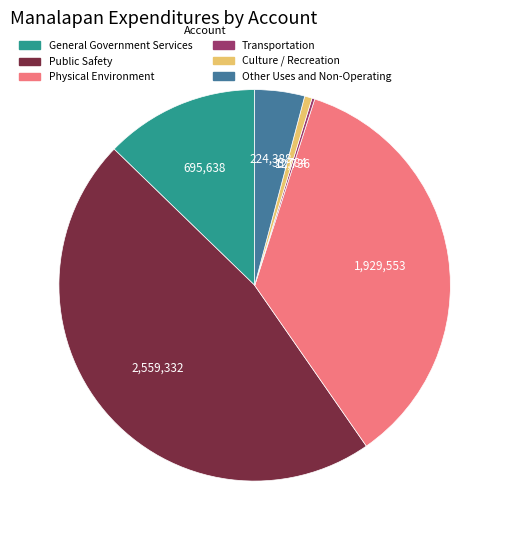

True or false: General Government Services accounts for 13% of the total.

True